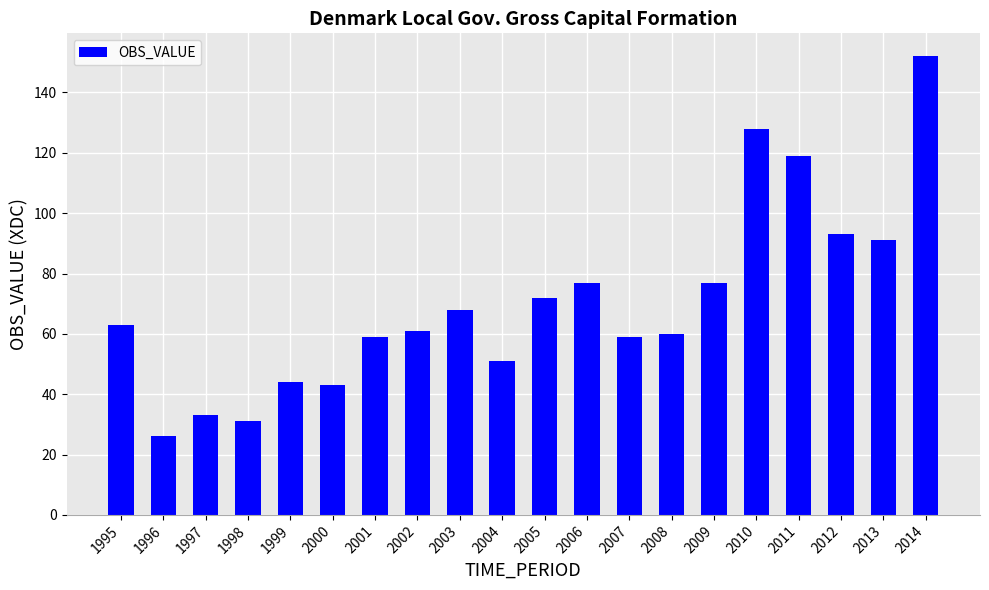

At which category does the chart reach its minimum across all series?

1996